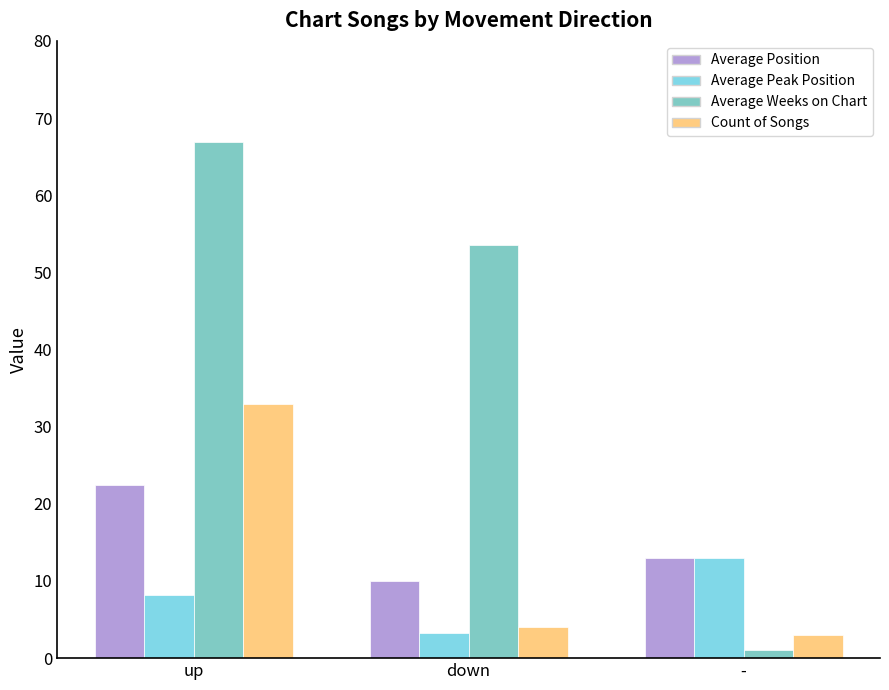

Which has a higher value, up or -?

up